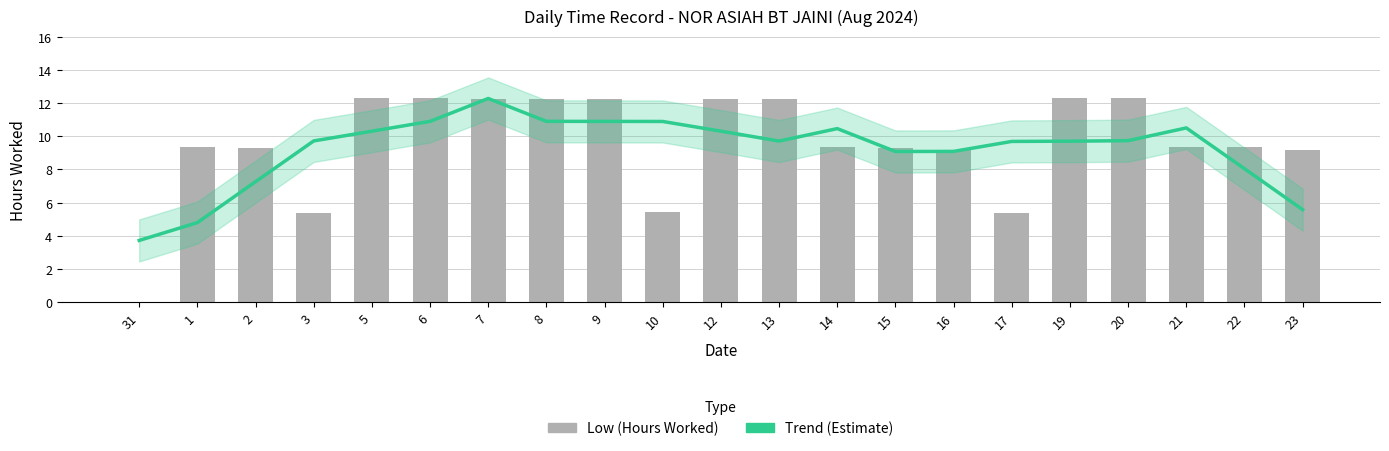

At which label is Trend (Estimate) closest to 7?

2